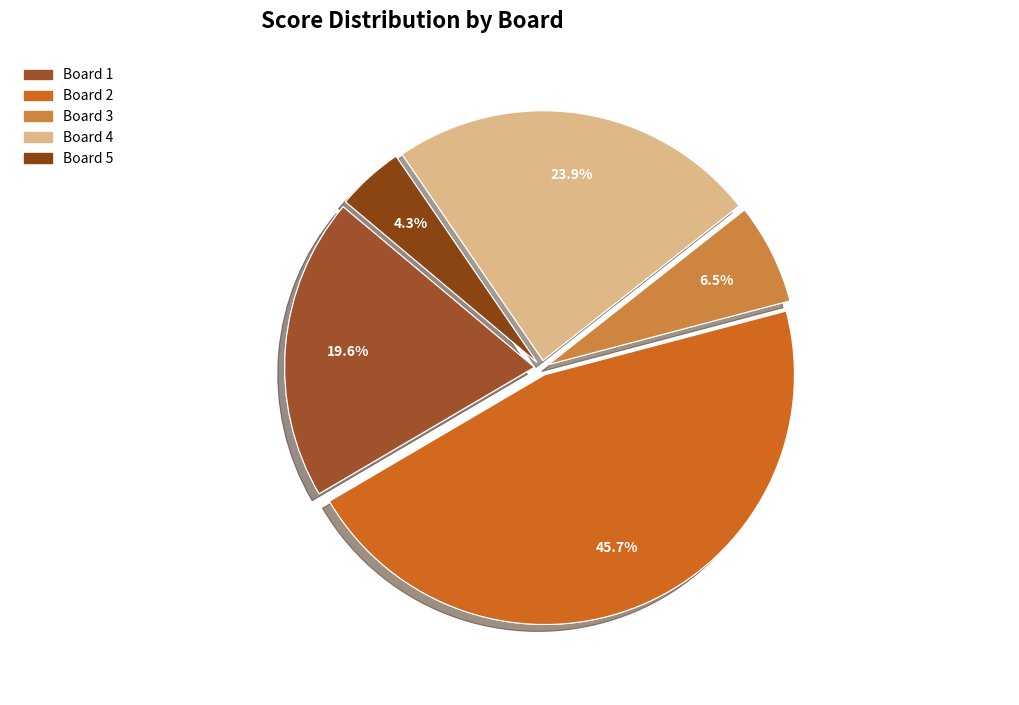

How many slices are in this pie chart?

5